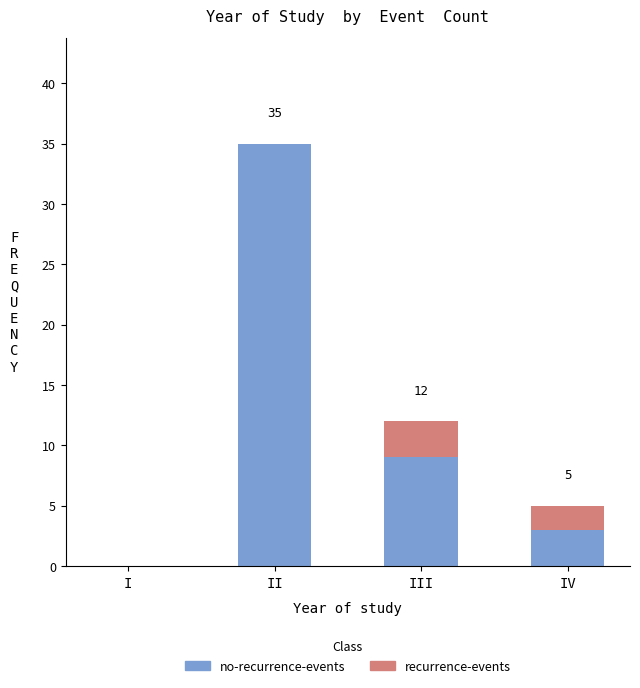

At which category is the sum across all series the highest?

II